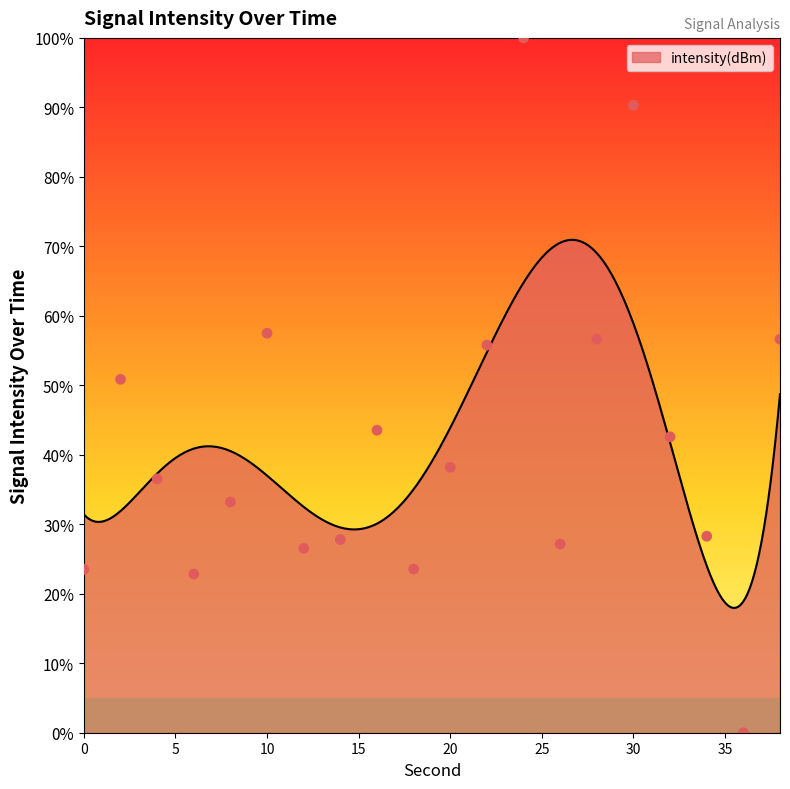

Between 12 and 32, which is larger?

32